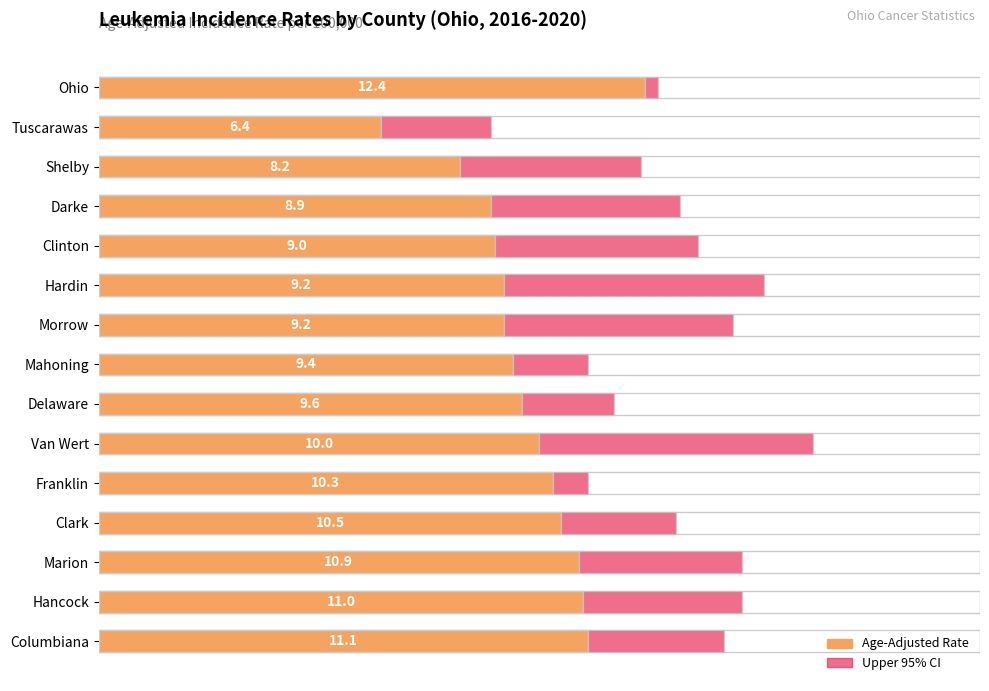

The value of Age-Adjusted Rate at Clinton is 2.1. True or false?

False